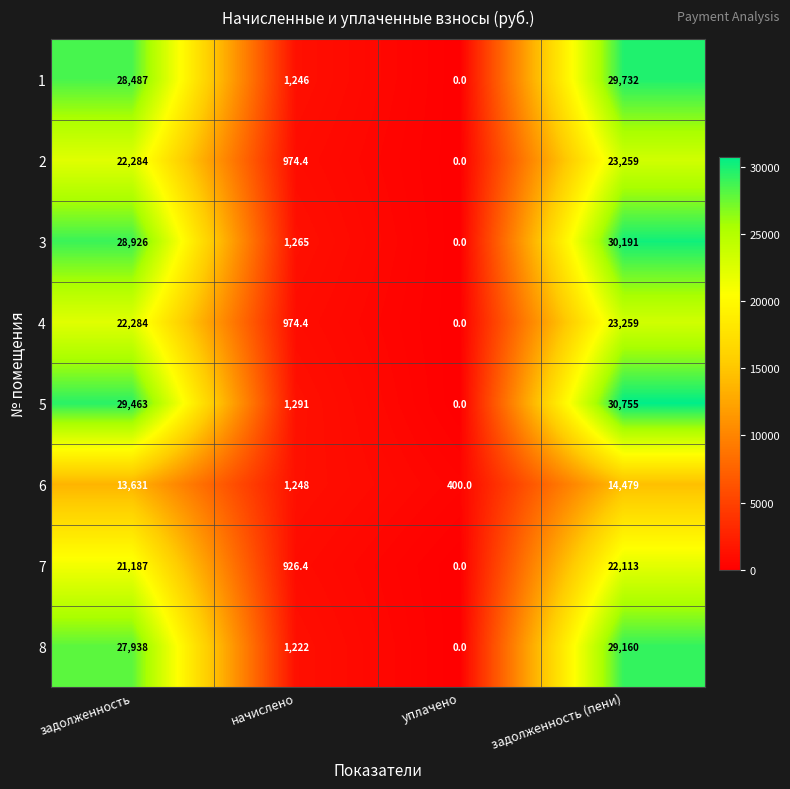

What is the difference between the maximum and minimum values in the 6 series?

14079.0